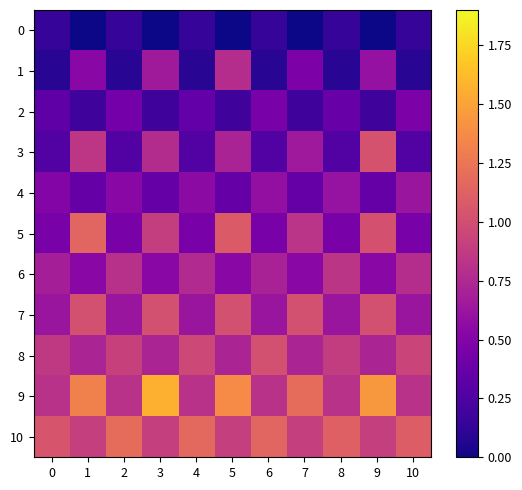

Reading left to right, what are all the values shown in this chart?

0: 0=0.1	1=0.0	2=0.1	3=0.0	4=0.1	5=0.0	6=0.1	7=0.0	8=0.1	9=0.0	10=0.1
1: 0=0.1	1=0.5	2=0.1	3=0.7	4=0.1	5=0.8	6=0.1	7=0.5	8=0.1	9=0.6	10=0.1
2: 0=0.3	1=0.2	2=0.4	3=0.2	4=0.4	5=0.2	6=0.4	7=0.2	8=0.4	9=0.2	10=0.5
3: 0=0.3	1=0.8	2=0.3	3=0.8	4=0.3	5=0.7	6=0.3	7=0.6	8=0.3	9=1.0	10=0.3
4: 0=0.5	1=0.4	2=0.5	3=0.4	4=0.6	5=0.4	6=0.6	7=0.4	8=0.6	9=0.4	10=0.6
5: 0=0.4	1=1.1	2=0.4	3=0.9	4=0.4	5=1.1	6=0.4	7=0.8	8=0.4	9=1.0	10=0.4
6: 0=0.7	1=0.5	2=0.8	3=0.5	4=0.8	5=0.5	6=0.7	7=0.5	8=0.8	9=0.5	10=0.8
7: 0=0.6	1=1.0	2=0.6	3=1.0	4=0.6	5=1.0	6=0.6	7=1.0	8=0.6	9=1.0	10=0.6
8: 0=0.9	1=0.7	2=0.9	3=0.7	4=1.0	5=0.7	6=1.0	7=0.7	8=0.9	9=0.7	10=0.9
9: 0=0.8	1=1.3	2=0.8	3=1.6	4=0.8	5=1.4	6=0.8	7=1.2	8=0.8	9=1.4	10=0.8
10: 0=1.0	1=0.9	2=1.2	3=0.9	4=1.2	5=0.9	6=1.1	7=0.9	8=1.1	9=0.9	10=1.1